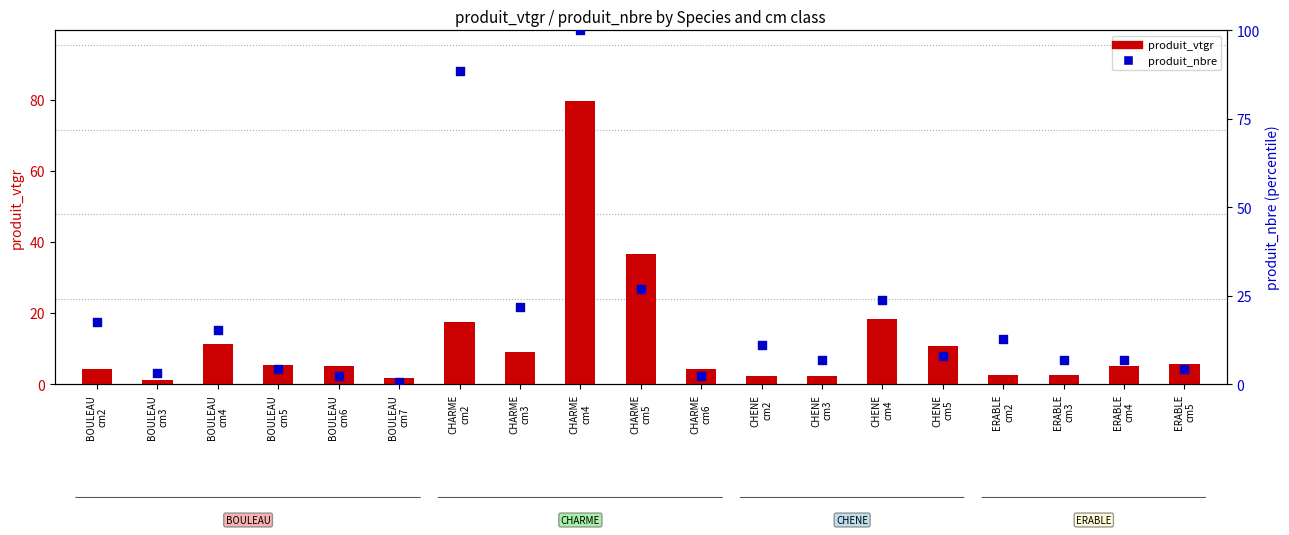

Is the value of produit_nbre at ERABLE
cm3 greater than the value of produit_vtgr at CHENE
cm3?

Yes